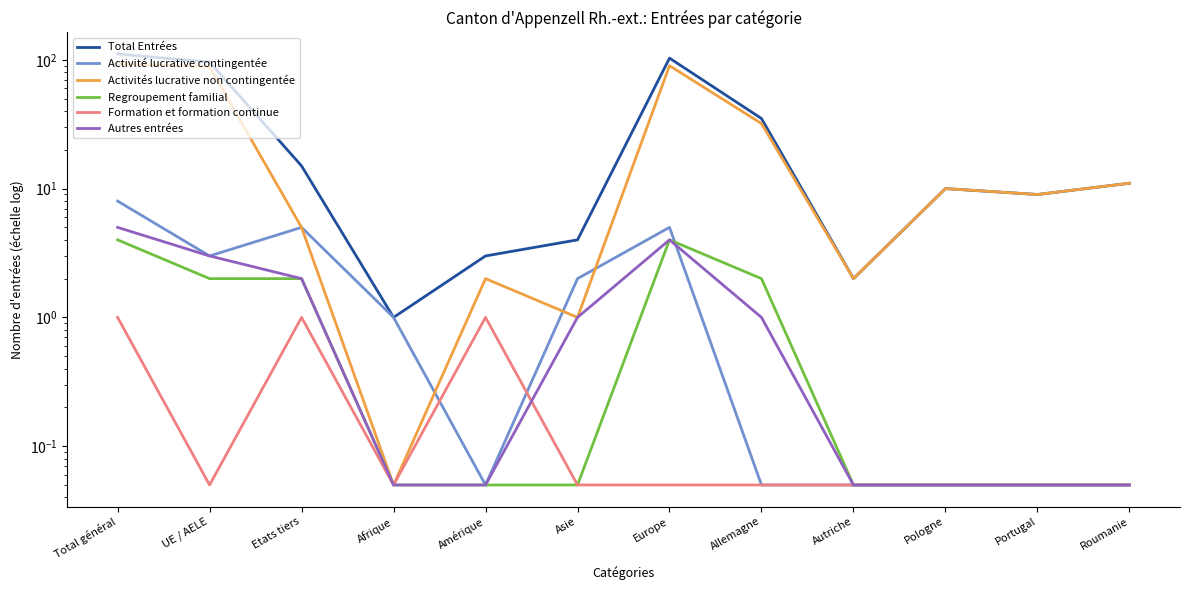

In Total Entrées, how many points are higher than both neighbors (excluding endpoints)?

2